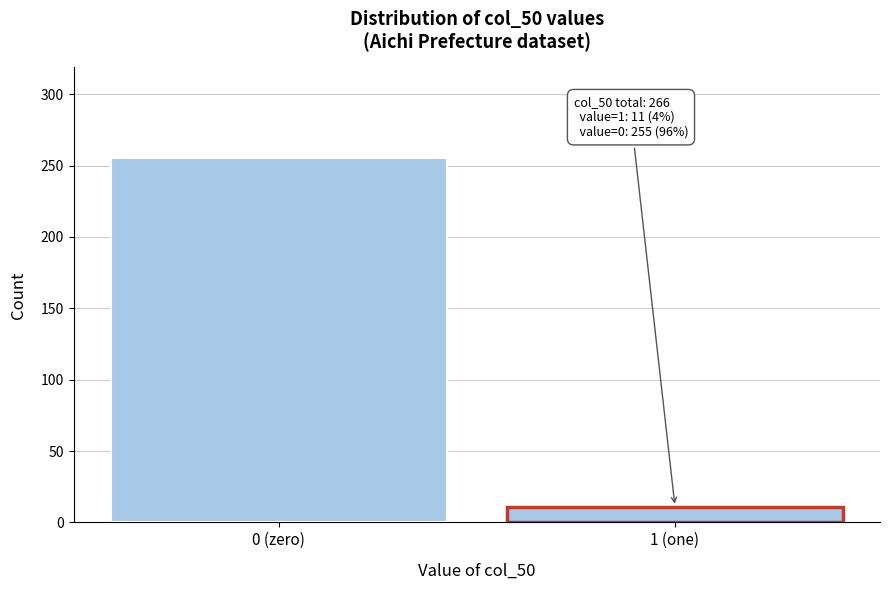

Reading right to left, what are all the values shown in this chart?

1 (one)=11	0 (zero)=255